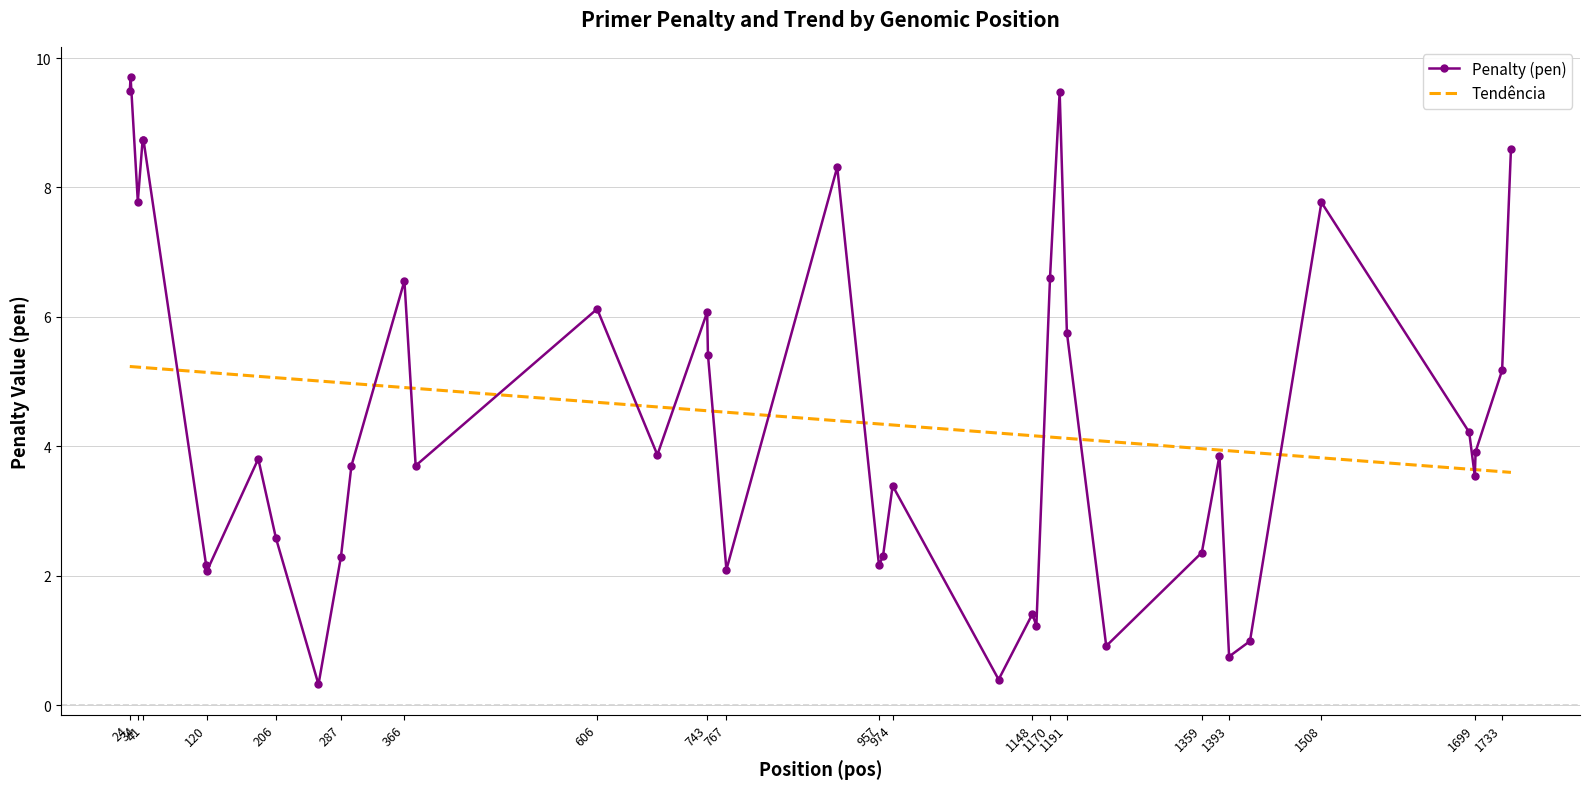

List the series in order of their peak value, lowest first.

Tendência, Penalty (pen)